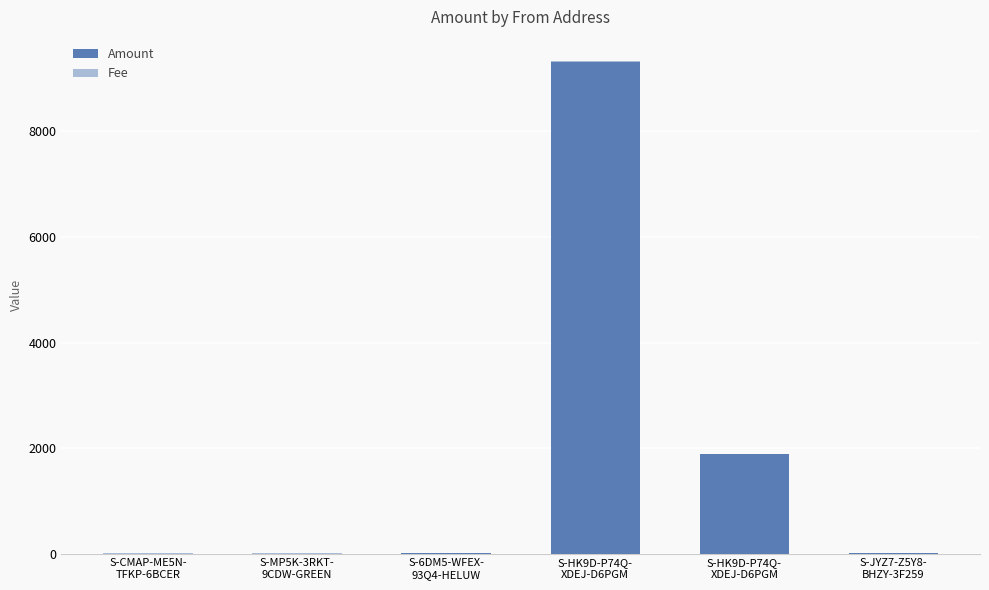

What is the label of the 2nd bar from the left?

S-MP5K-3RKT-
9CDW-GREEN